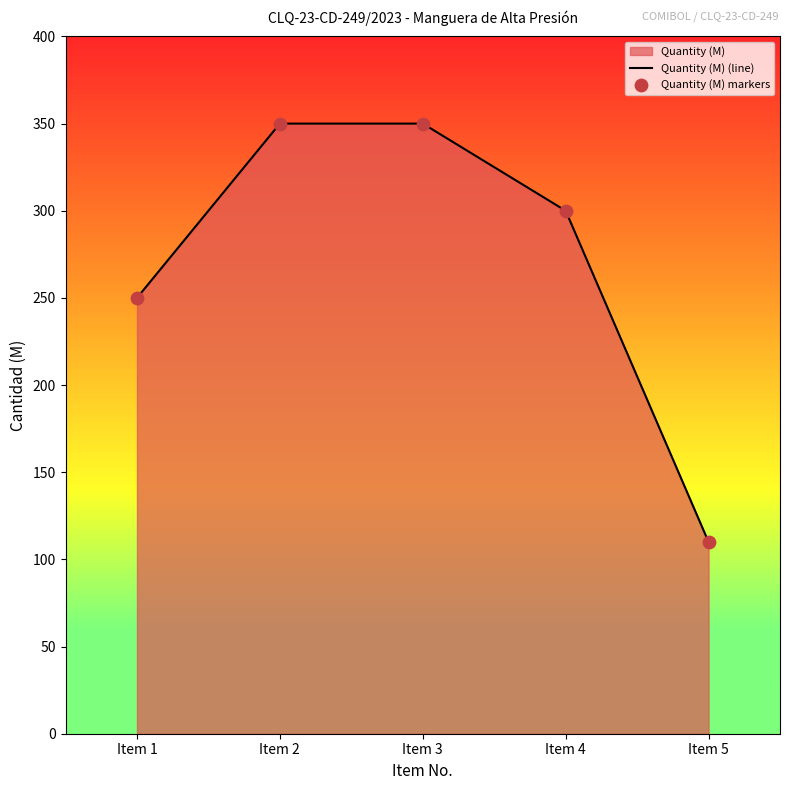

What is the minimum value shown in the chart?

110